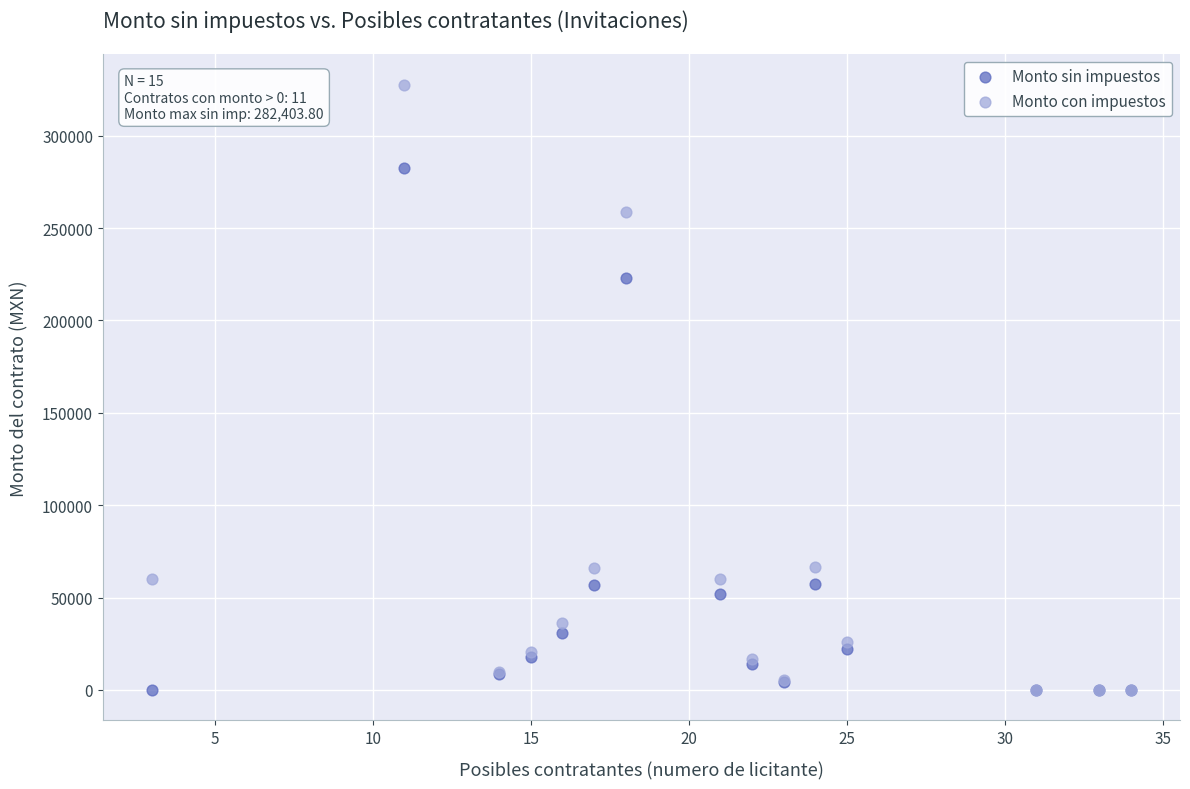

Across all series, what Y value is closest to 163794?

222860.8